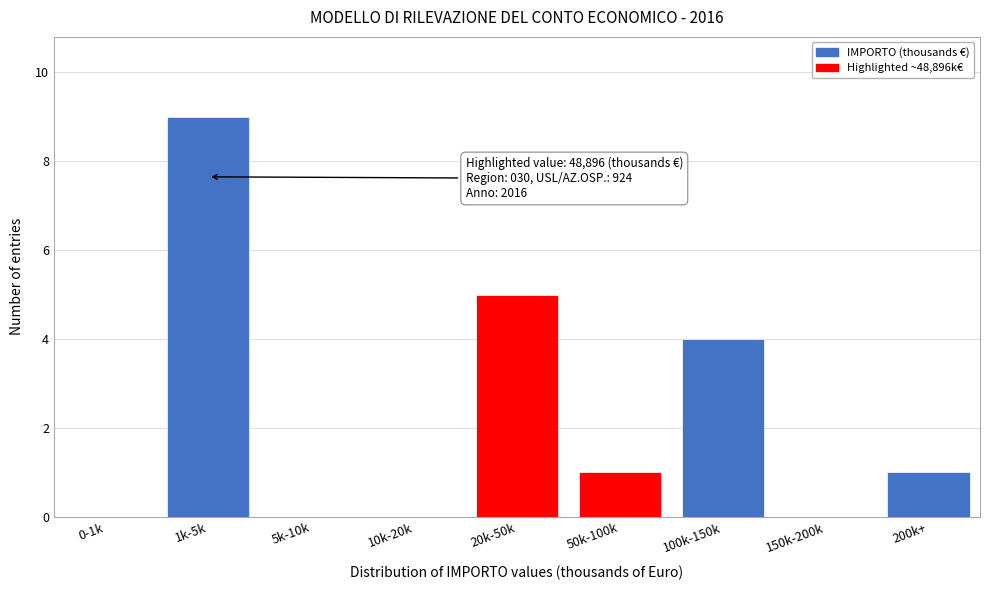

Reading left to right, list all the values displayed in this chart.

0-1k=0	1k-5k=9	5k-10k=0	10k-20k=0	20k-50k=5	50k-100k=1	100k-150k=4	150k-200k=0	200k+=1